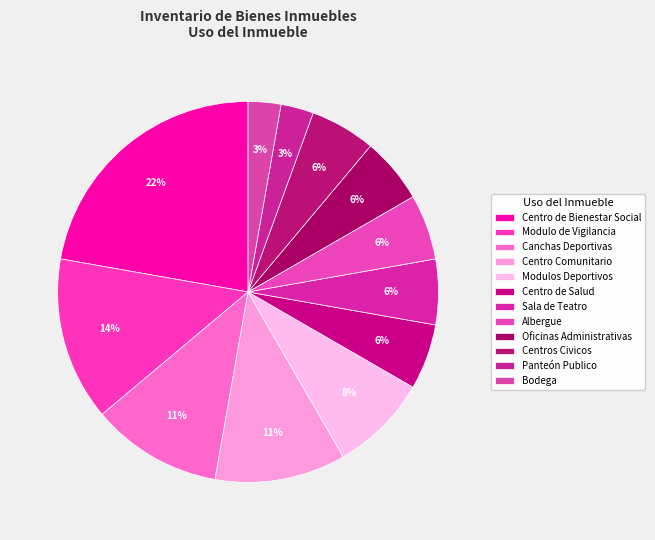

What percentage is the Canchas Deportivas slice, to the nearest percent?

11%